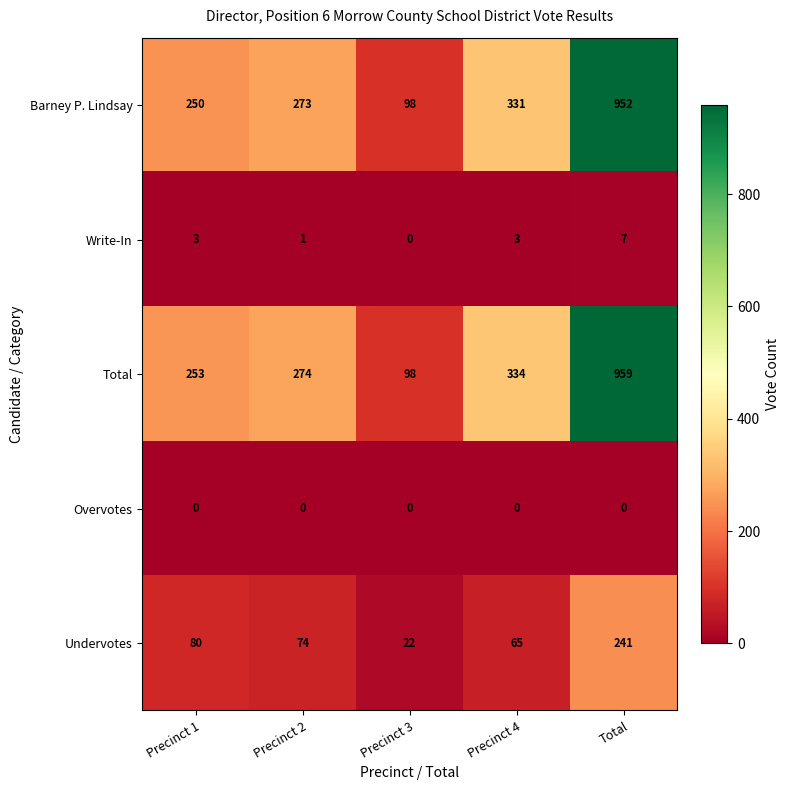

Which series has the largest range (max minus min)?

Total